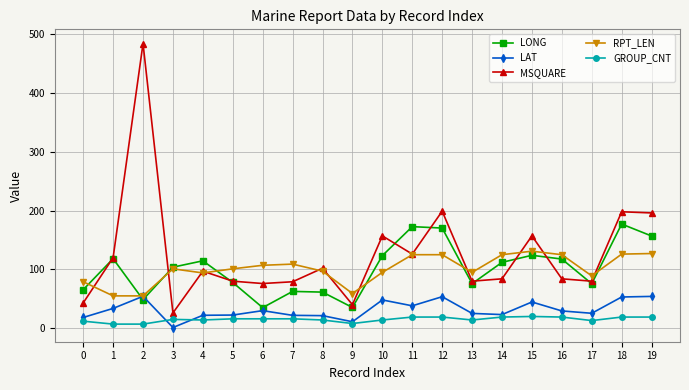

The LONG series shows 124.0 at 15. True or false?

True